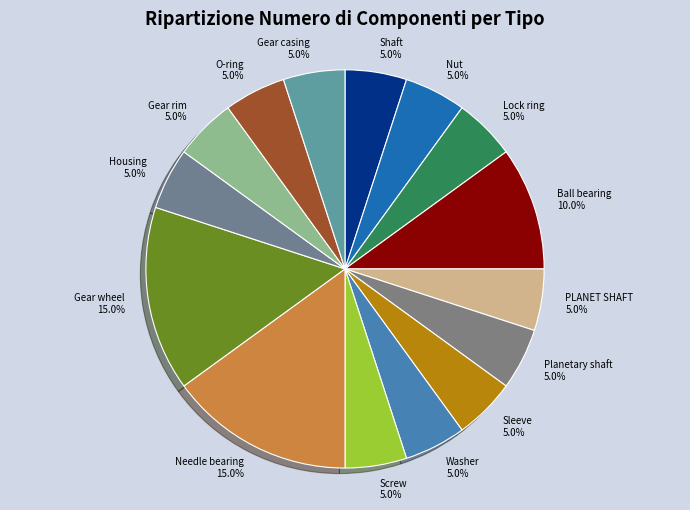

Is there any slice that represents more than half of the pie?

No